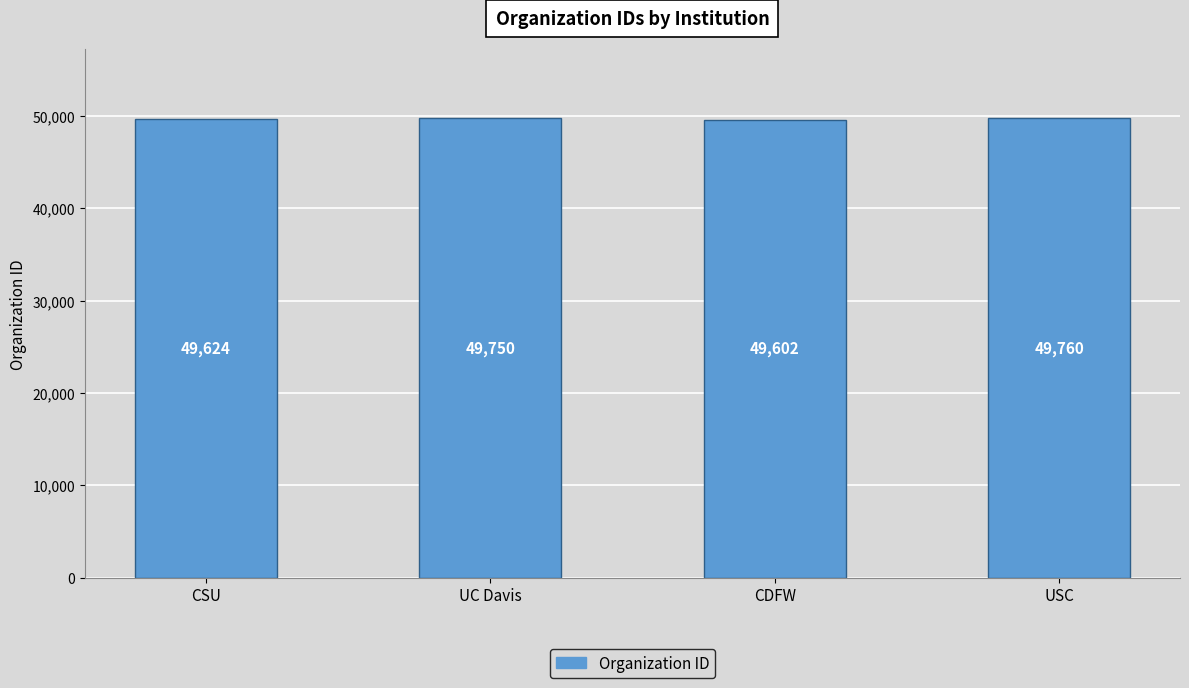

Rank the categories by value from highest to lowest.

USC, UC Davis, CSU, CDFW